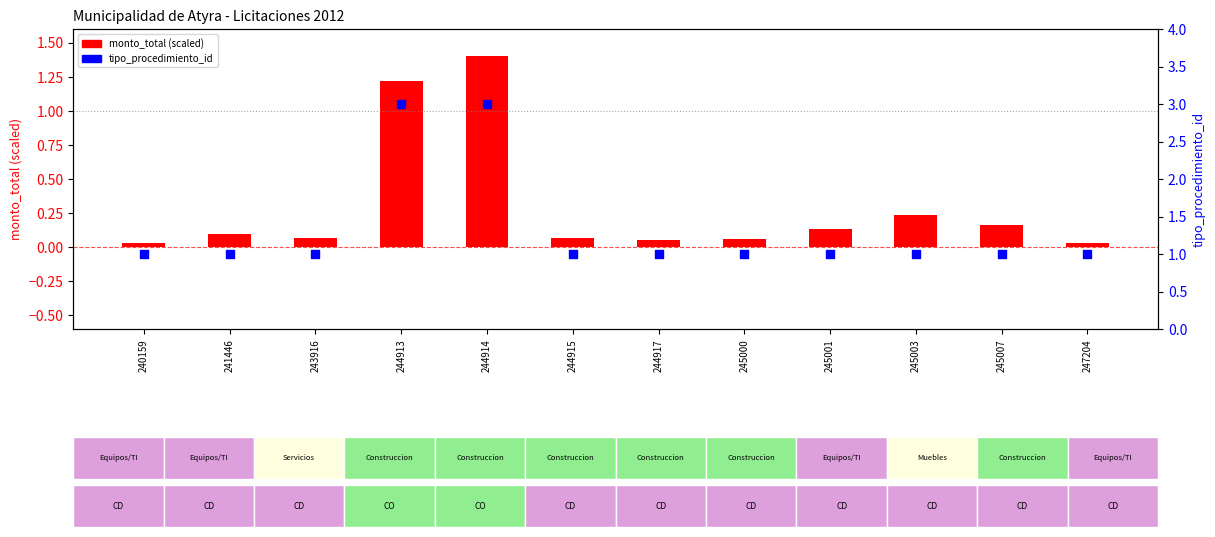

Which series has the largest total across all categories?

tipo_procedimiento_id